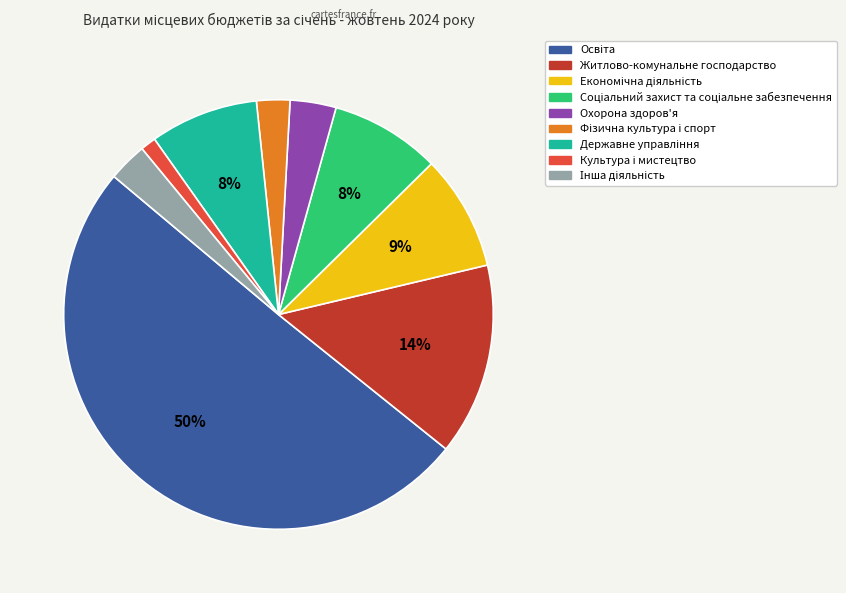

To the nearest percent, what portion does Охорона здоров'я represent?

3%